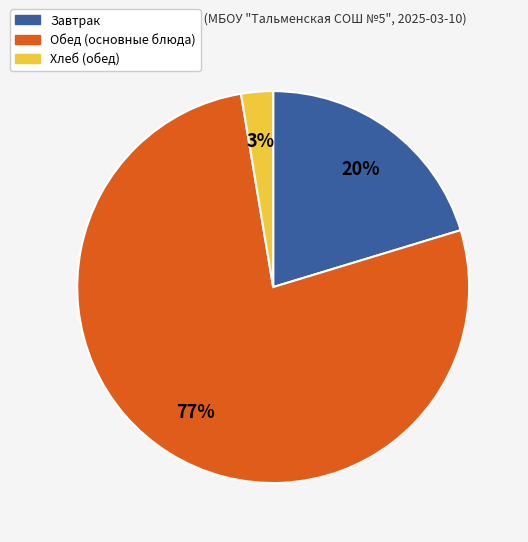

How many segments does this pie chart have?

3